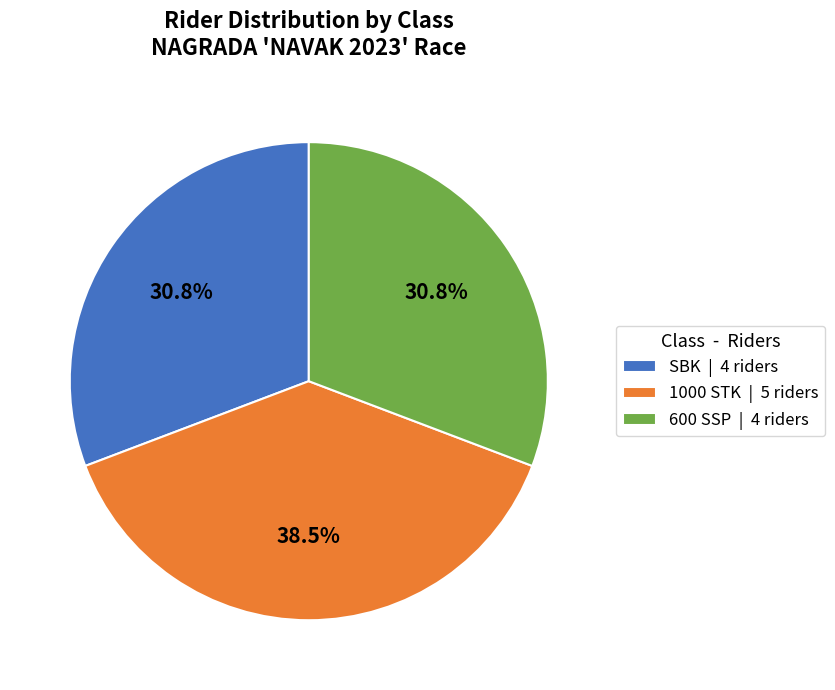

True or false: SBK accounts for 17% of the total.

False